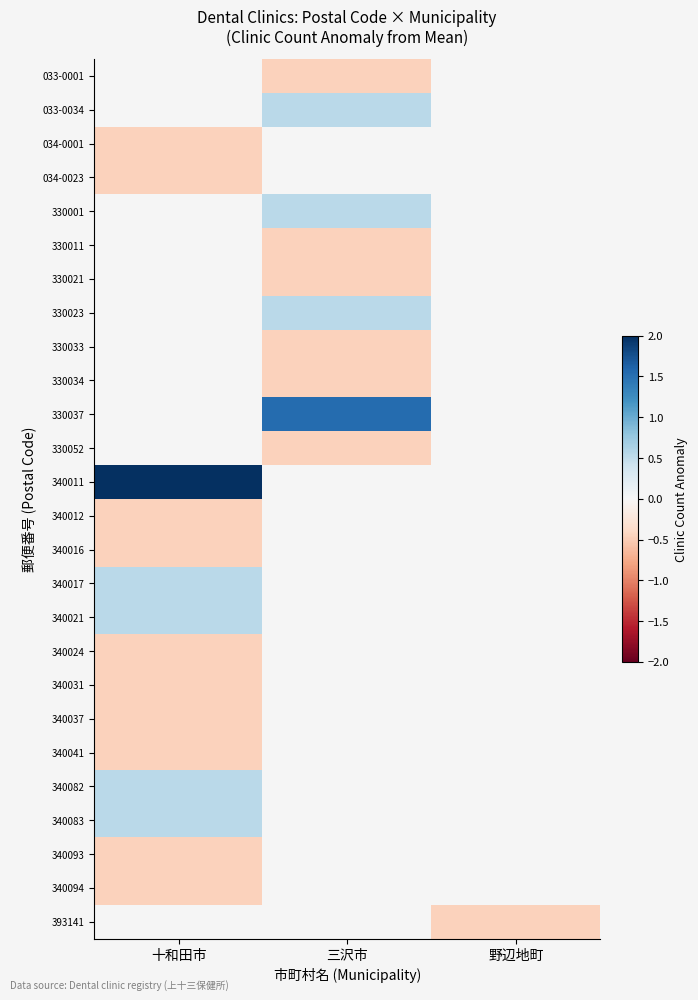

How many values in 340031 are below zero?

1